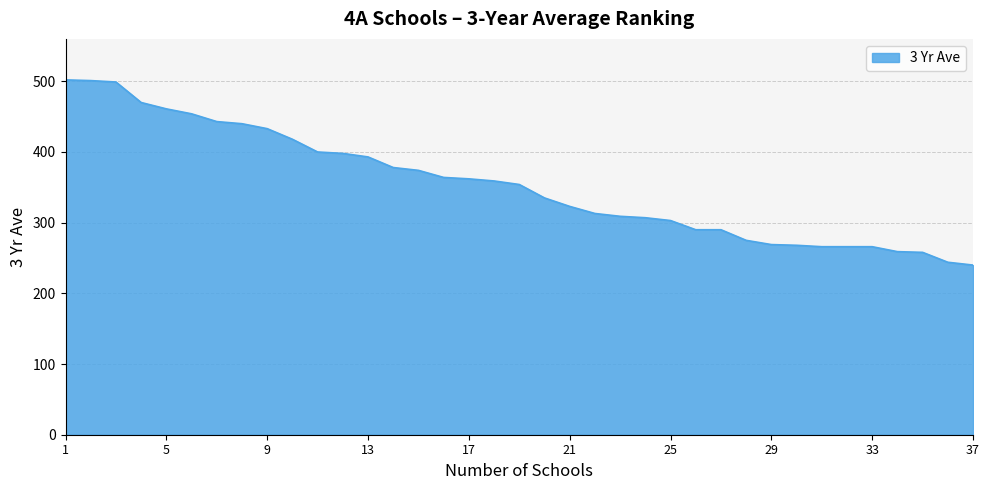

What is the difference between the maximum and minimum values?

262